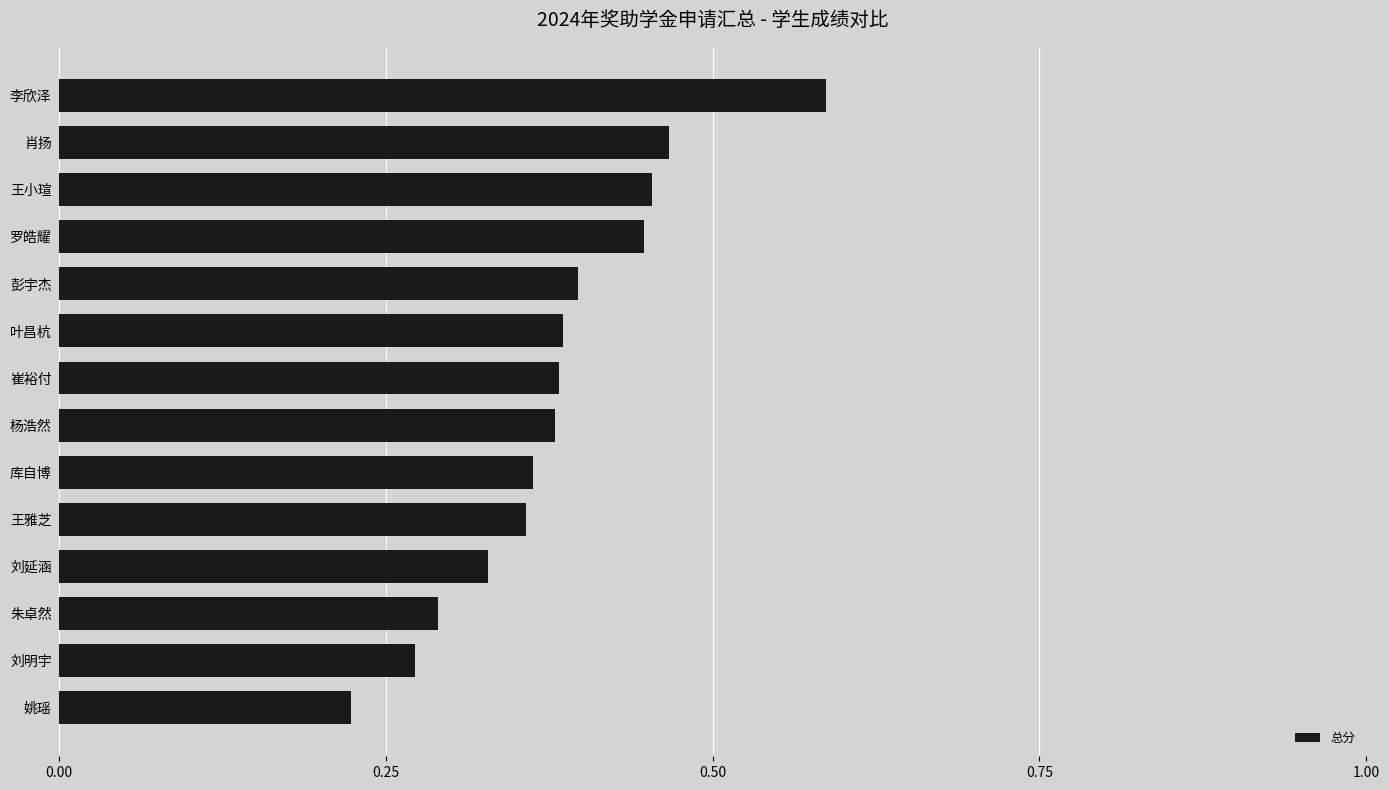

How many values are between 0 and 1?

14